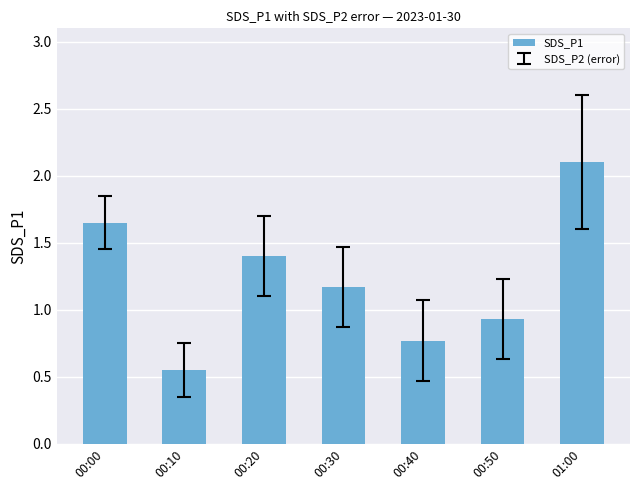

True or false: the data shows 0.9 at 00:50.

True